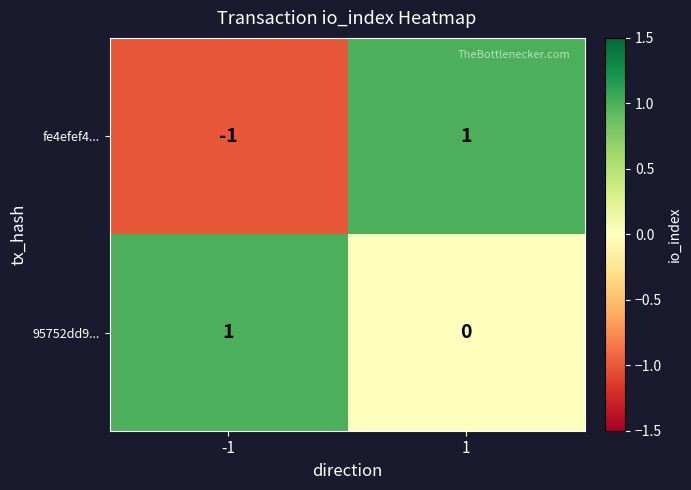

Rank the series by their average value, from highest to lowest.

95752dd9..., fe4efef4...